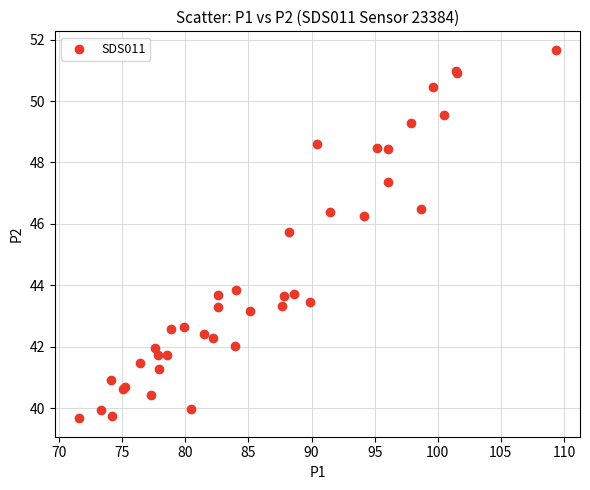

What Y value in the scatter plot is closest to 45?

45.8